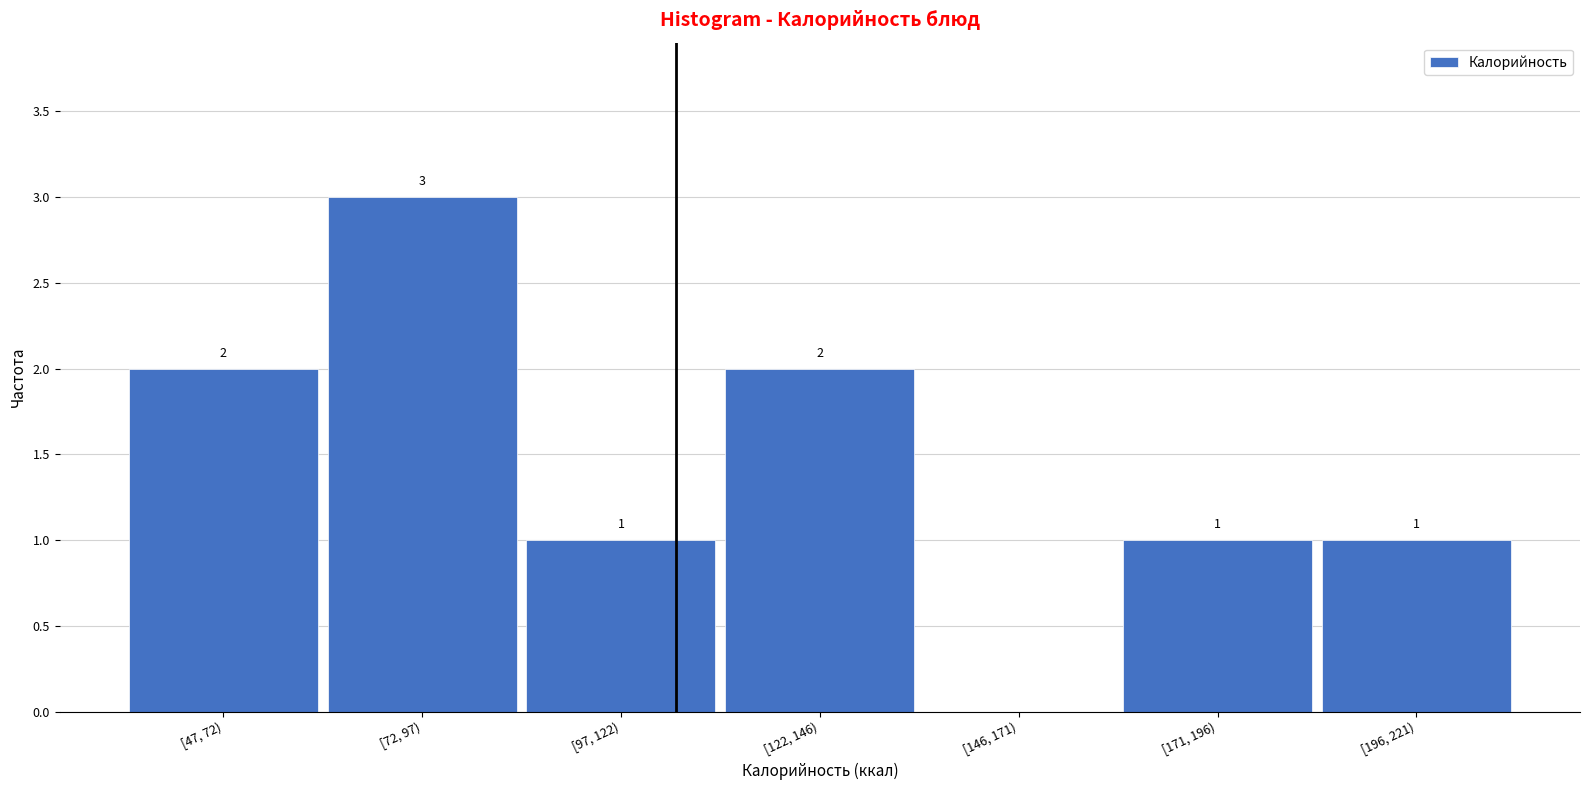

Reading left to right, list all the values displayed in this chart.

[47, 72)=2	[72, 97)=3	[97, 122)=1	[122, 146)=2	[146, 171)=0	[171, 196)=1	[196, 221)=1